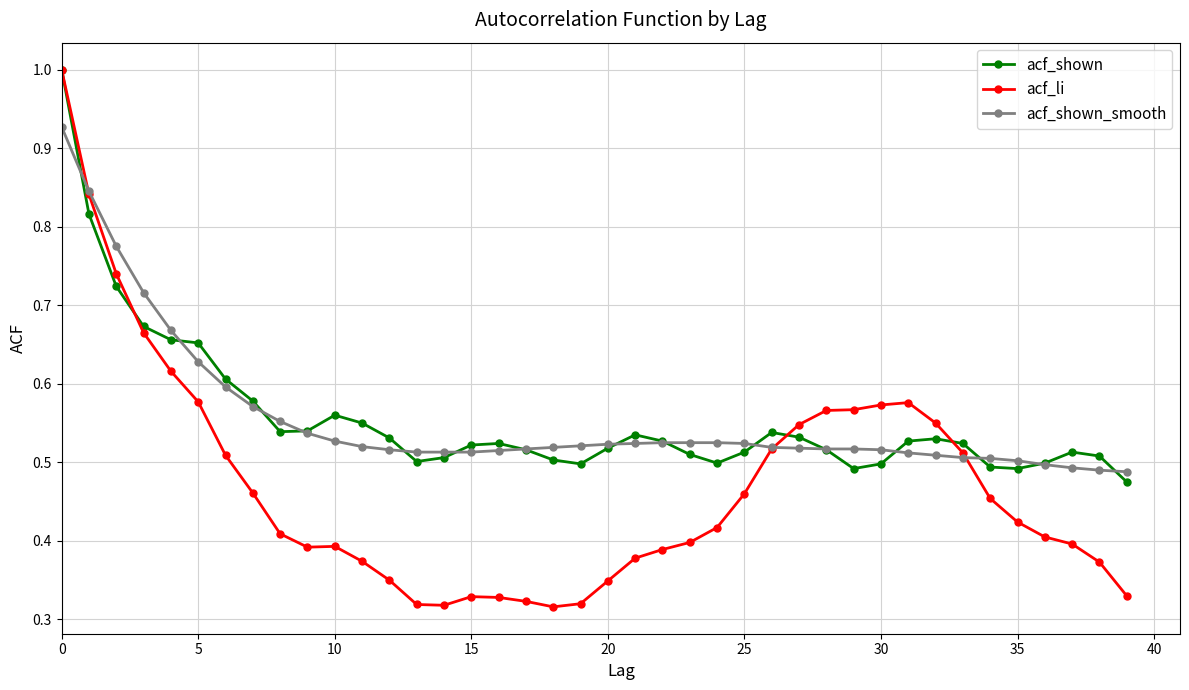

What is the highest value of the acf_li series?

1.0